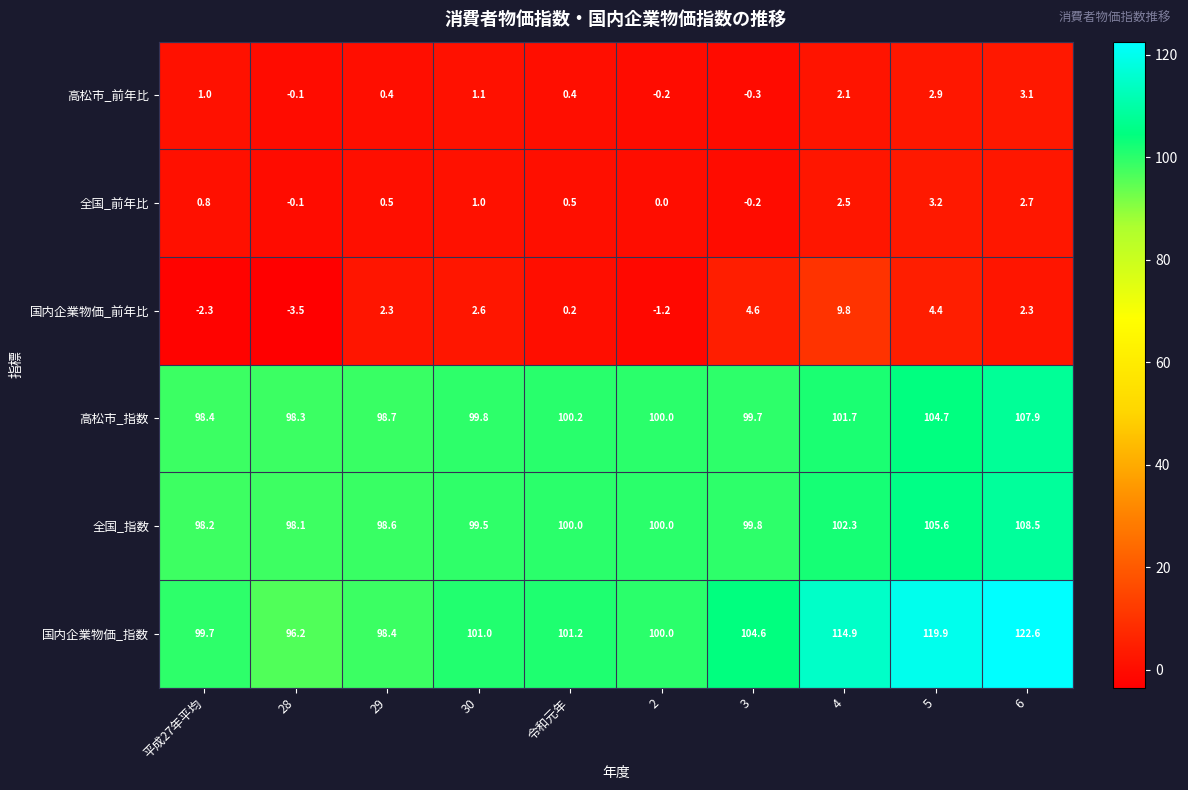

At which label does 高松市_指数 first exceed 100?

令和元年